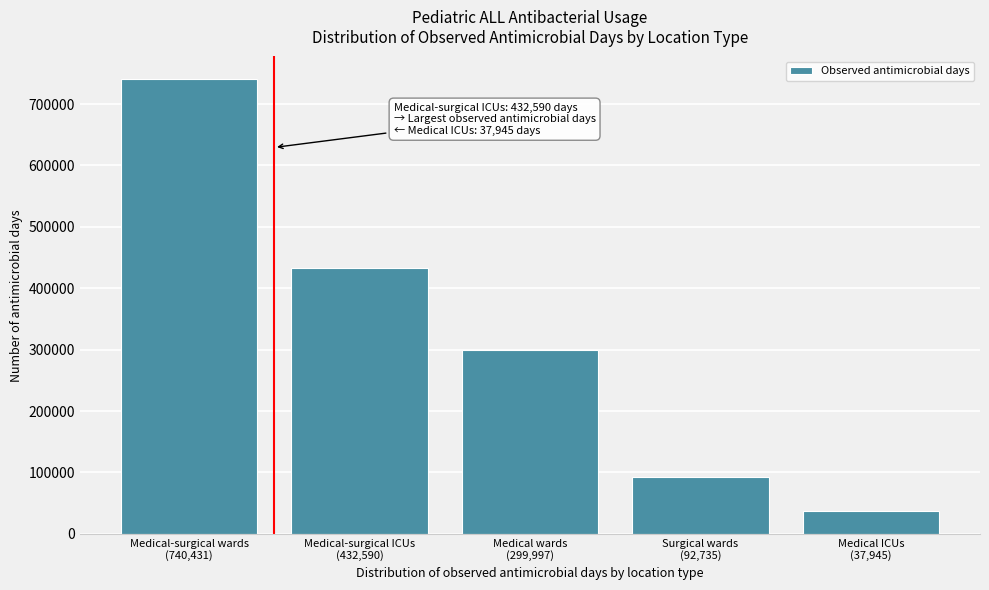

Reading right to left, what are all the values shown in this chart?

37945	92735	299997	432590	740431